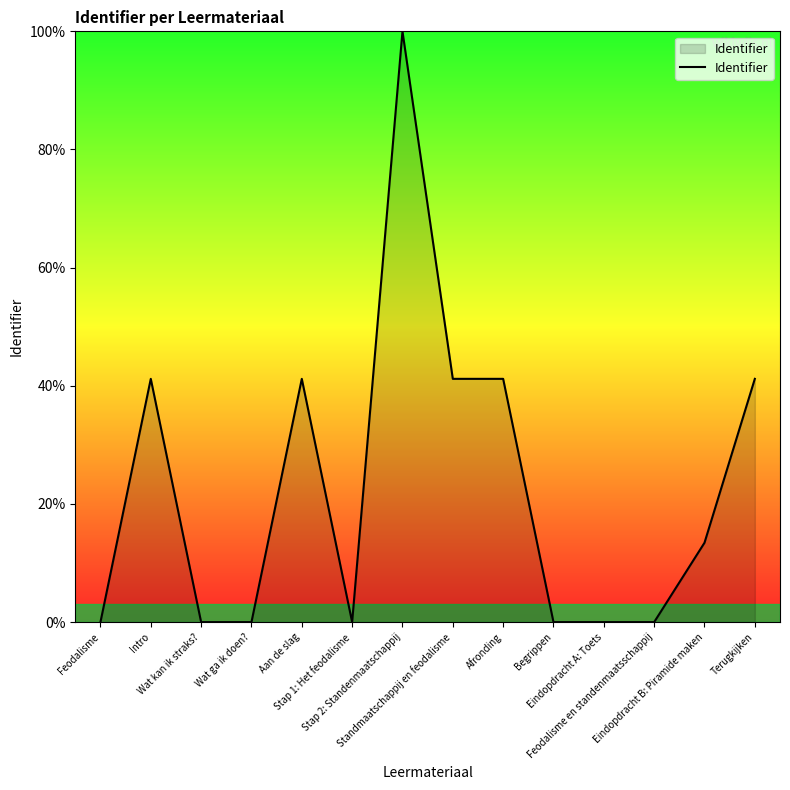

How many categories are shown in the chart?

14